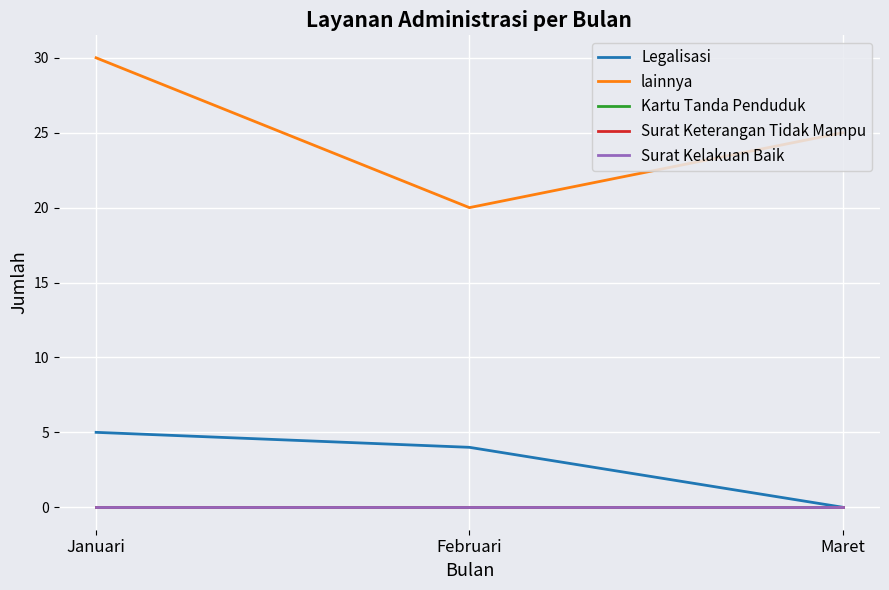

Does the chart have visible grid lines?

Yes